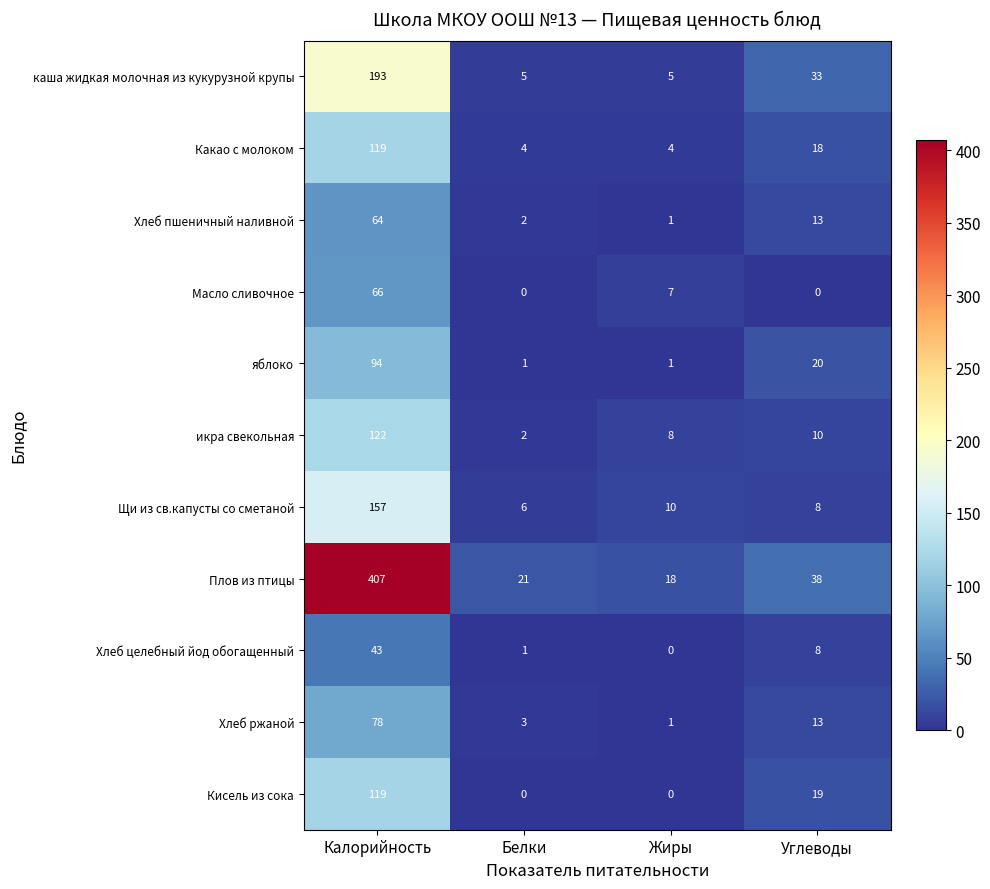

What is the greatest value displayed?

407